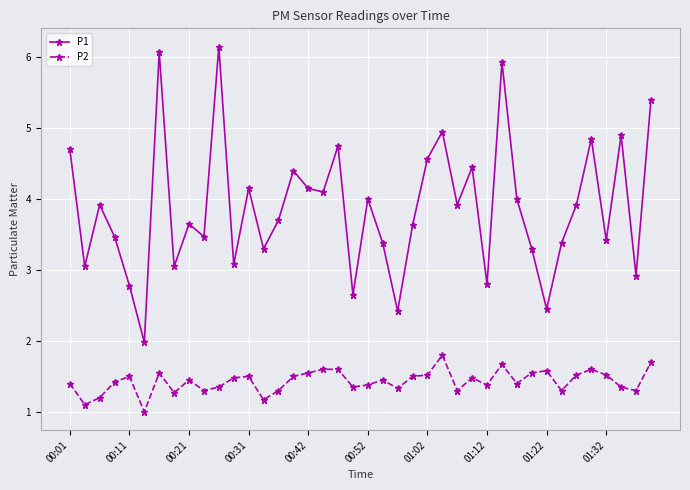

What is the difference between the maximum and minimum values in the P1 series?

4.2